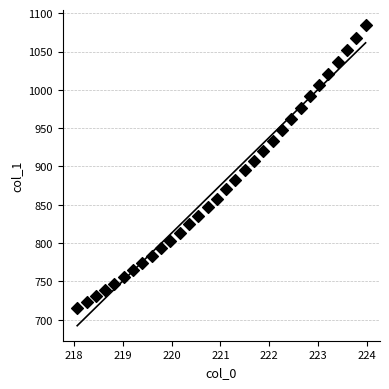

What is the range of Y values (max minus min)?

369.4